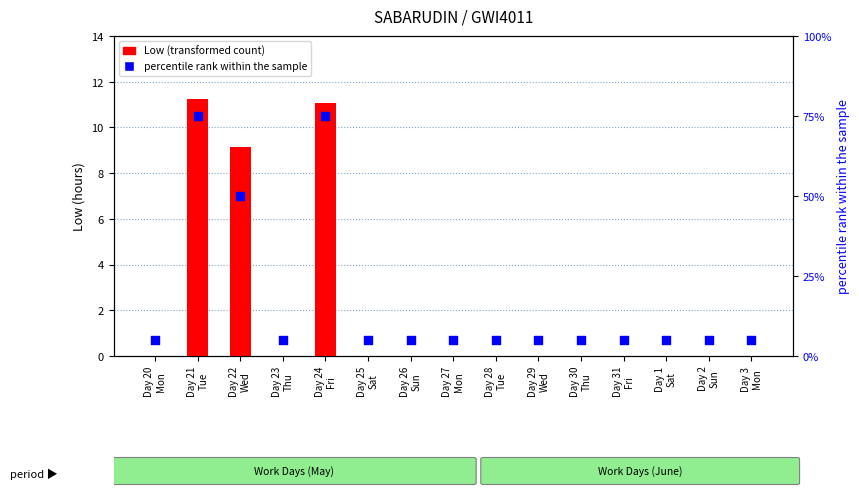

At which category is the sum across all series the highest?

Day 21
Tue